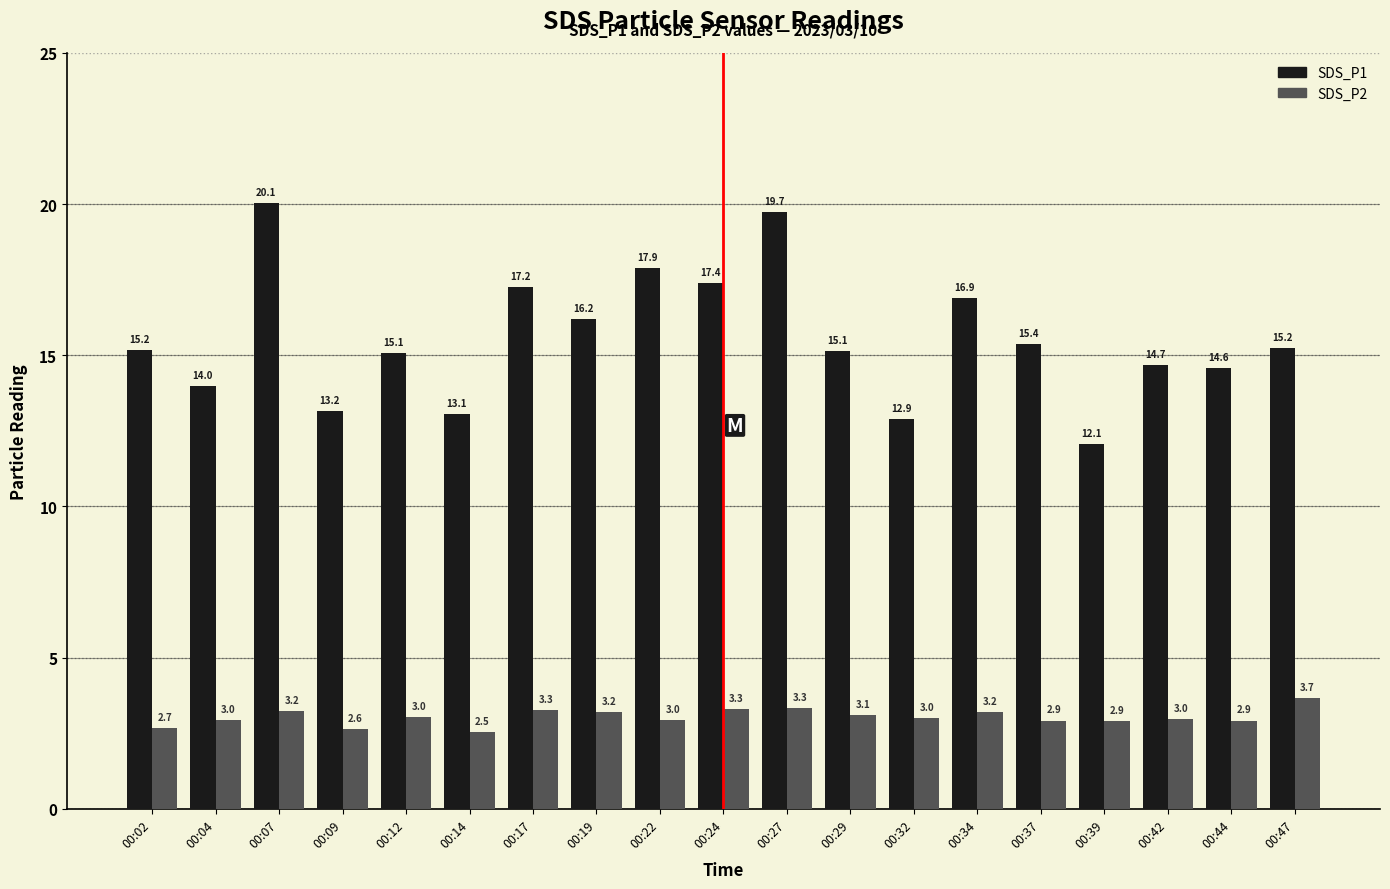

What are all the series names shown in the legend?

SDS_P1, SDS_P2